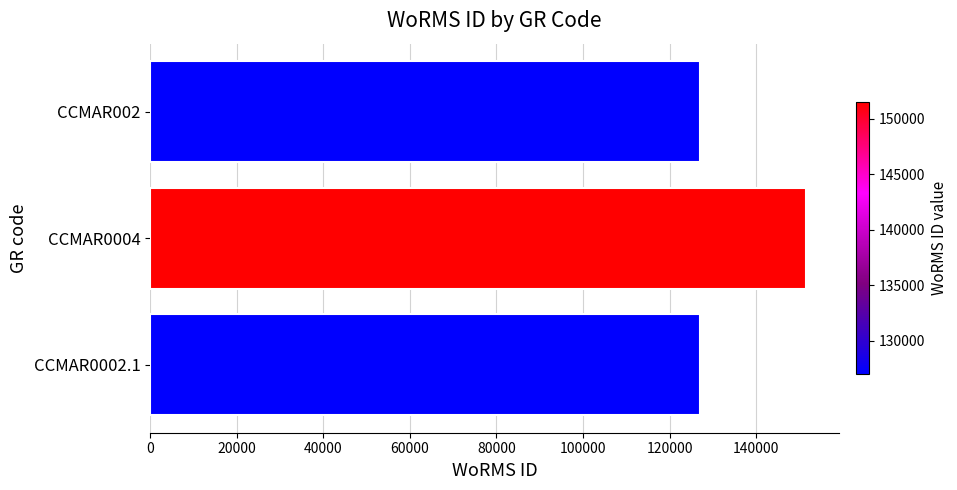

Which category has the highest value across all series?

CCMAR0004